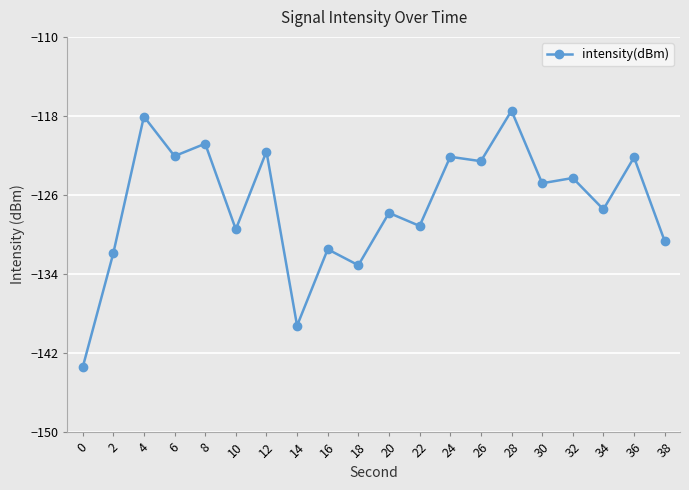

What is the value of the 11th point from the left?

-127.8